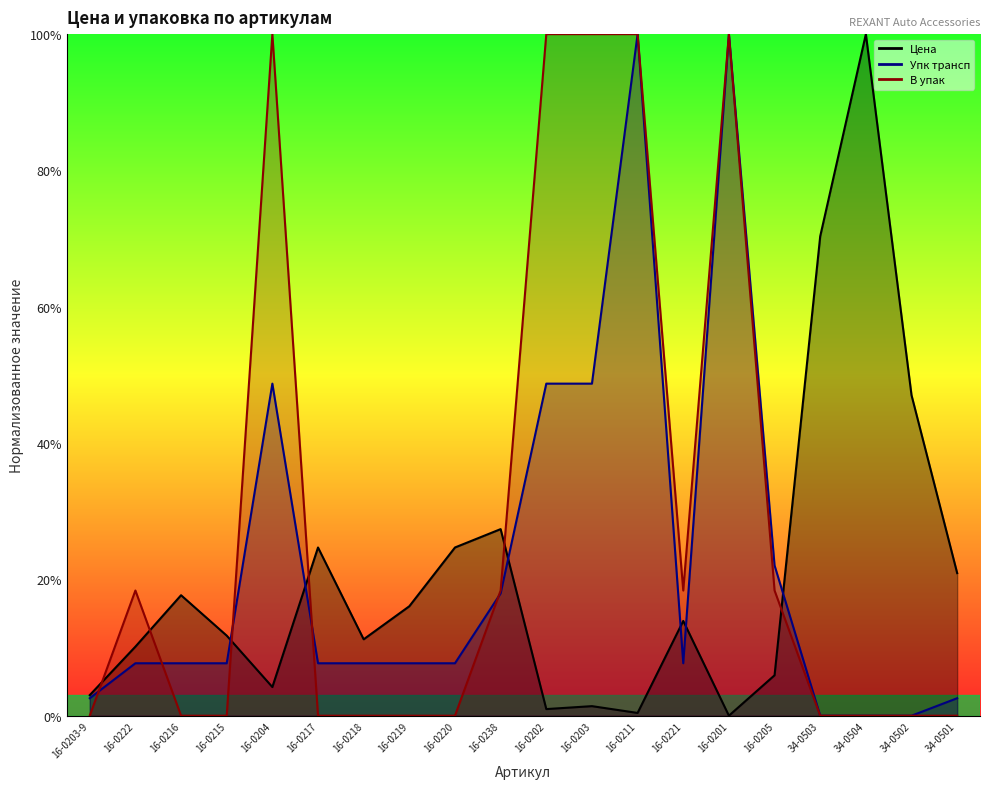

Which series has the largest range (max minus min)?

Цена